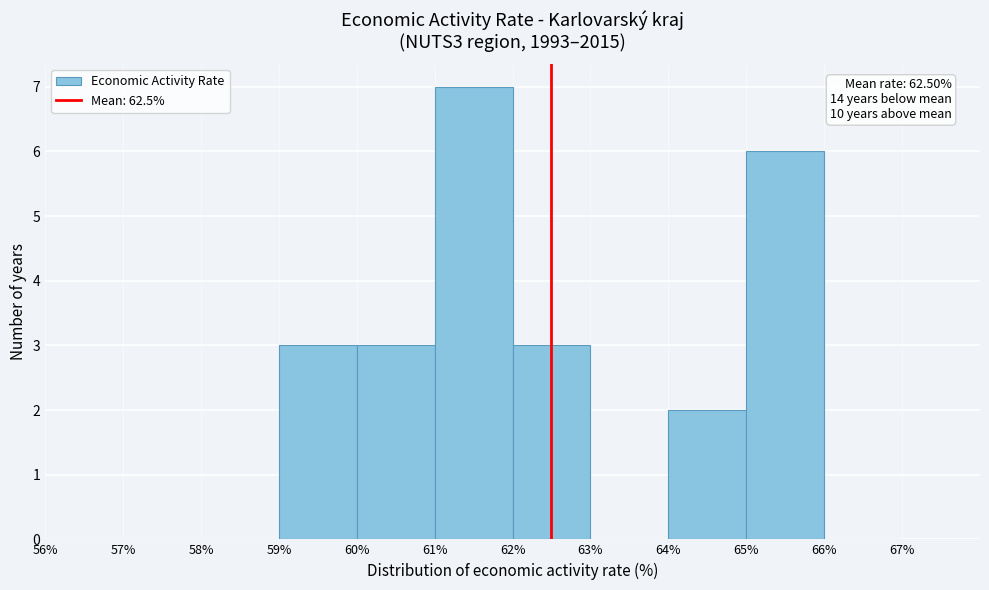

Over which range of the x-axis is the bar tallest?

61% to 62%